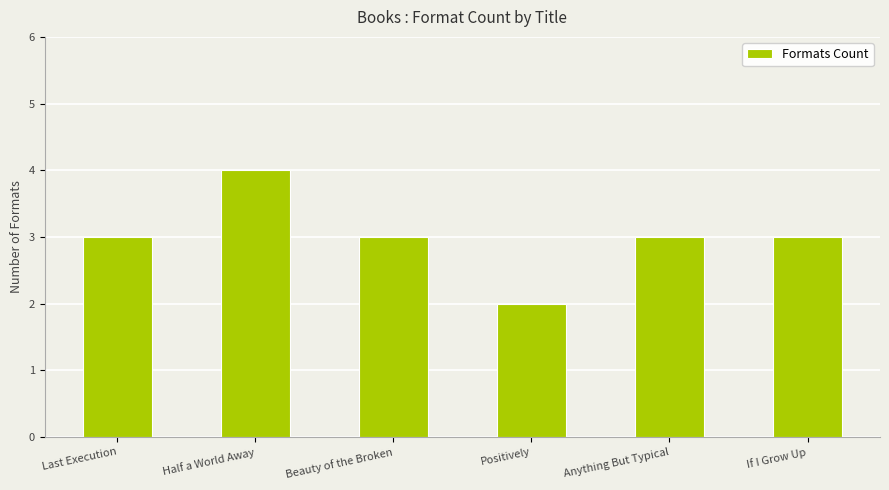

What is the approximate value at Last Execution?

3